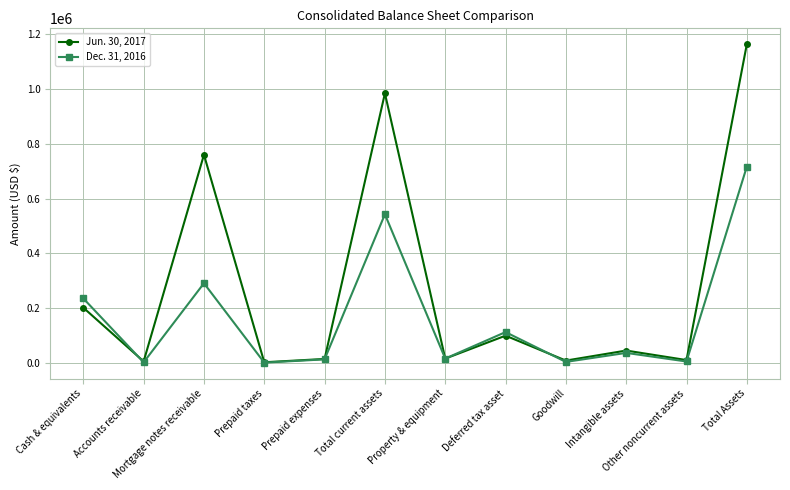

Rank the series at Total Assets from lowest to highest value.

Dec. 31, 2016, Jun. 30, 2017